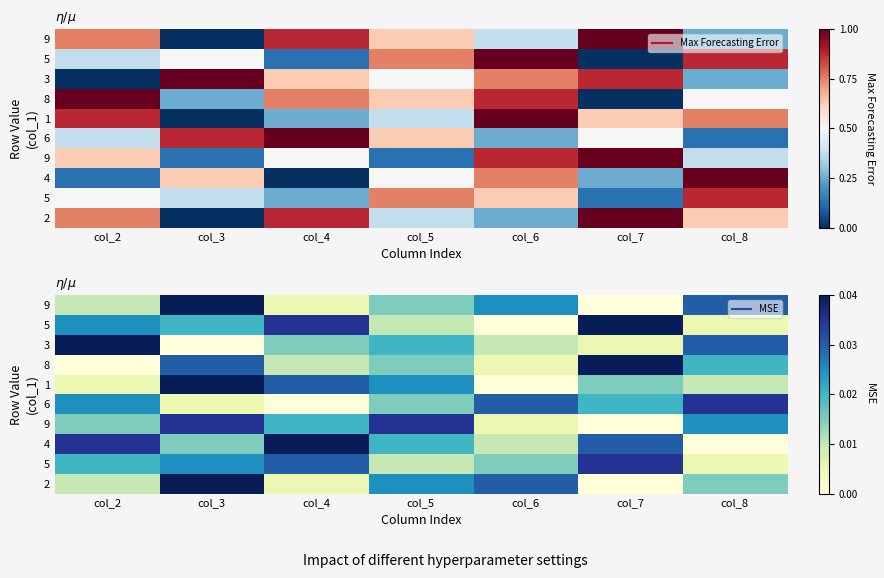

Which has a higher value, col_3 or col_5?

col_3